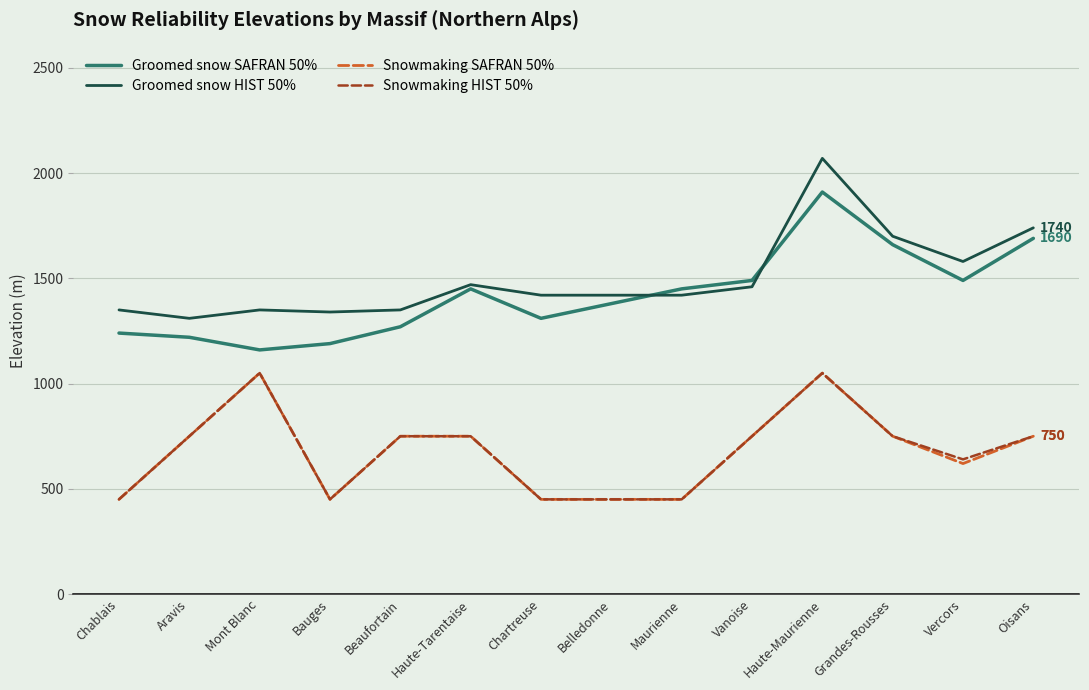

What is the approximate value of Snowmaking SAFRAN 50% at Haute-Maurienne?

1050